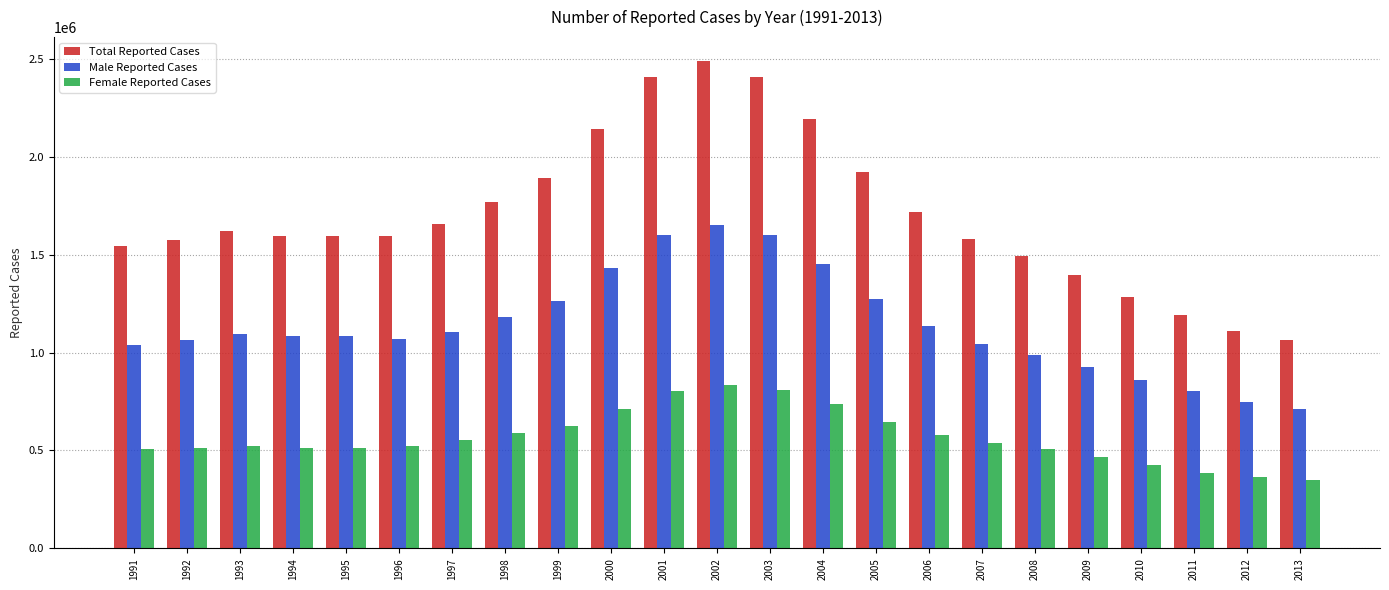

At 2000, list the series in order from largest to smallest.

Total Reported Cases, Male Reported Cases, Female Reported Cases